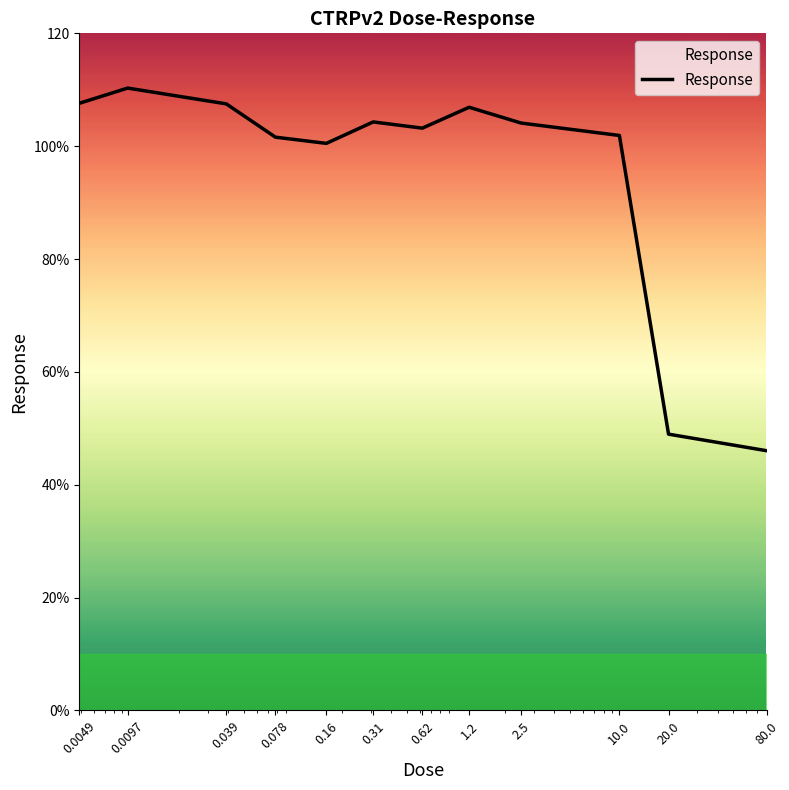

What is the maximum value shown in the chart?

110.3